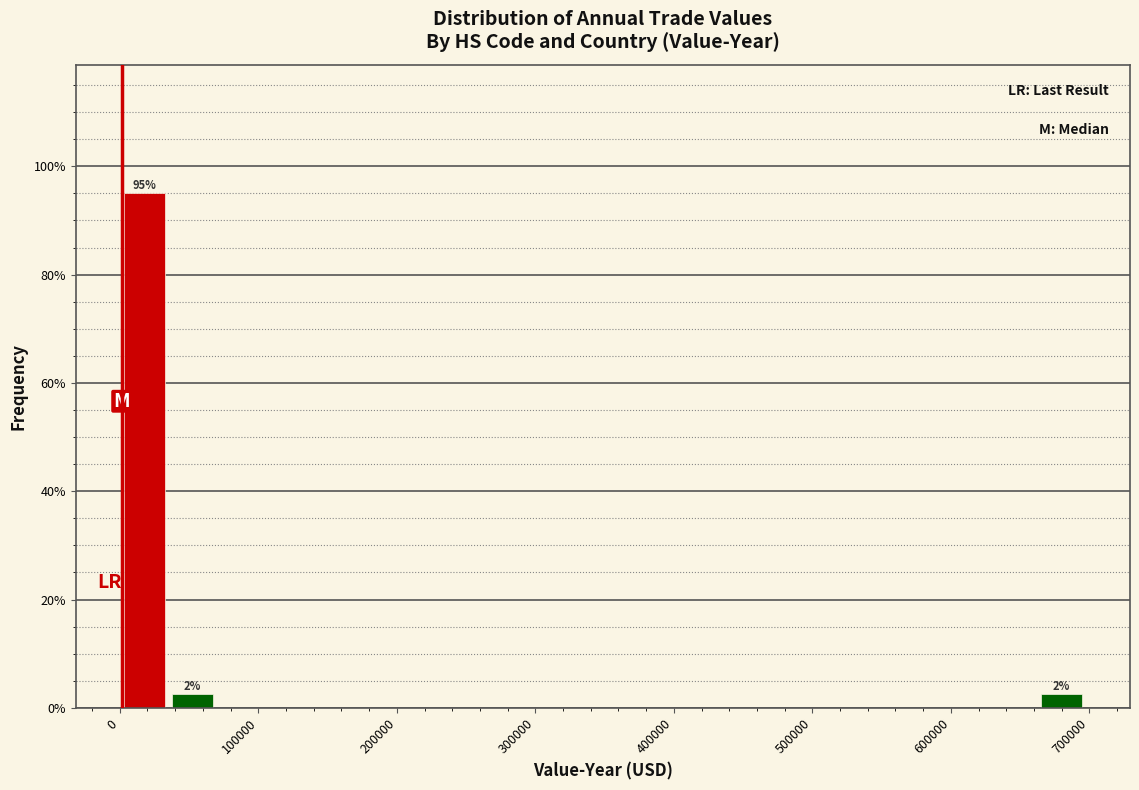

Around what value on the x-axis is the tallest bar? Give the approximate position of its centre, as read against the axis.

20000